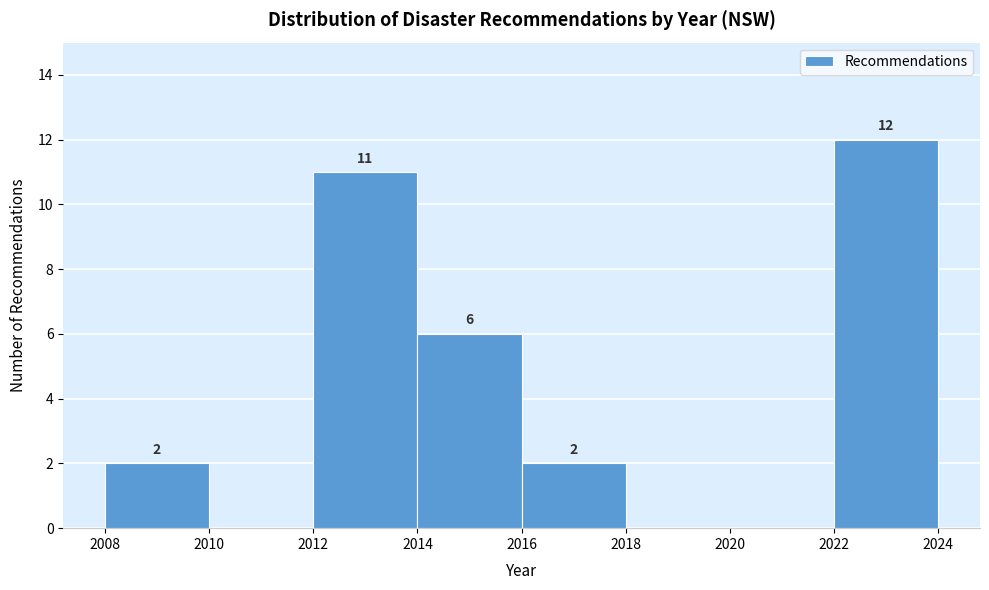

Which range on the x-axis has the tallest bar?

2022 to 2024